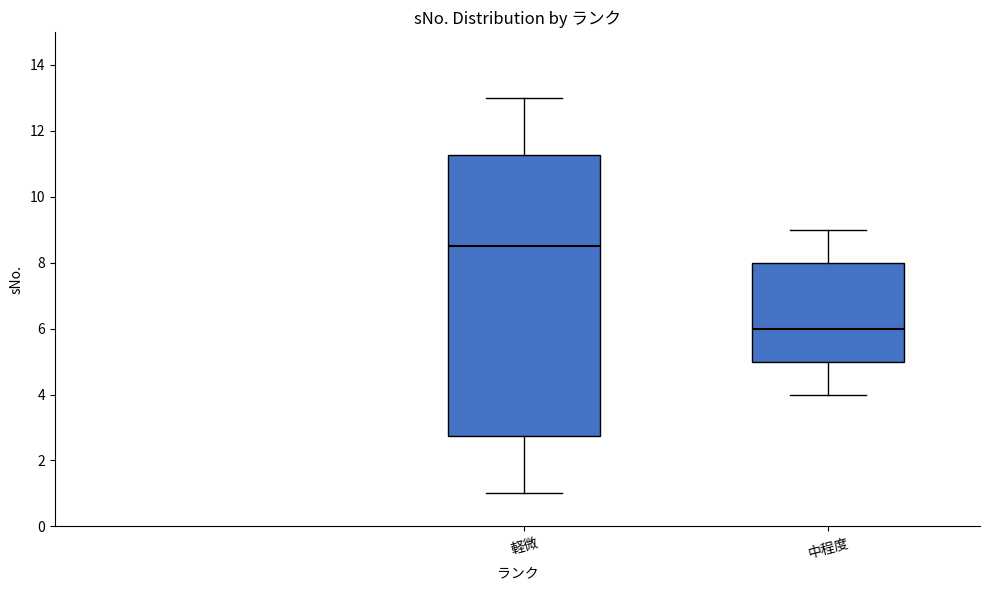

Reading left to right, read every box against the y-axis: the position of its median line, the range the box covers, and the ends of its whiskers. The values are not printed on the chart, so give them approximately, as read against the axis.

軽微: median 8.6, box 2.8 to 11.2, whiskers 1.0 to 13.0
中程度: median 6.0, box 5.0 to 8.0, whiskers 4.0 to 9.0